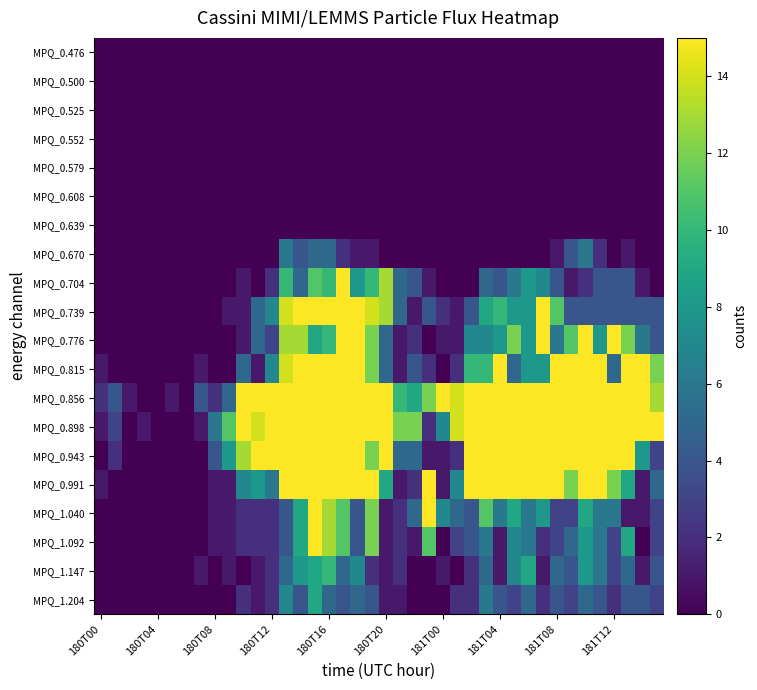

Which category has the lowest value across all series?

180T00